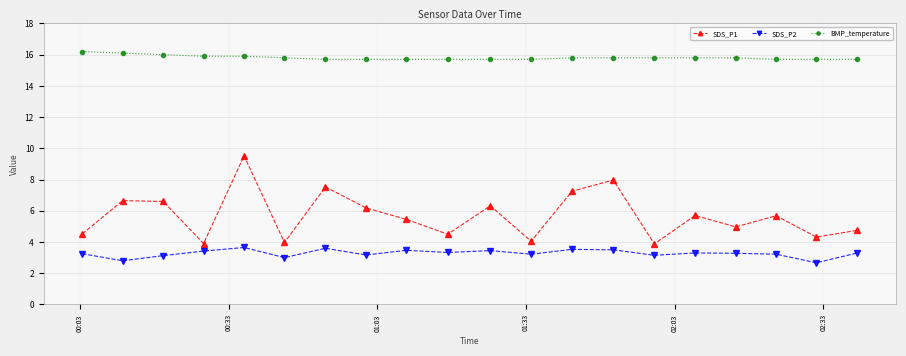

What is the minimum value shown in the chart?

2.7